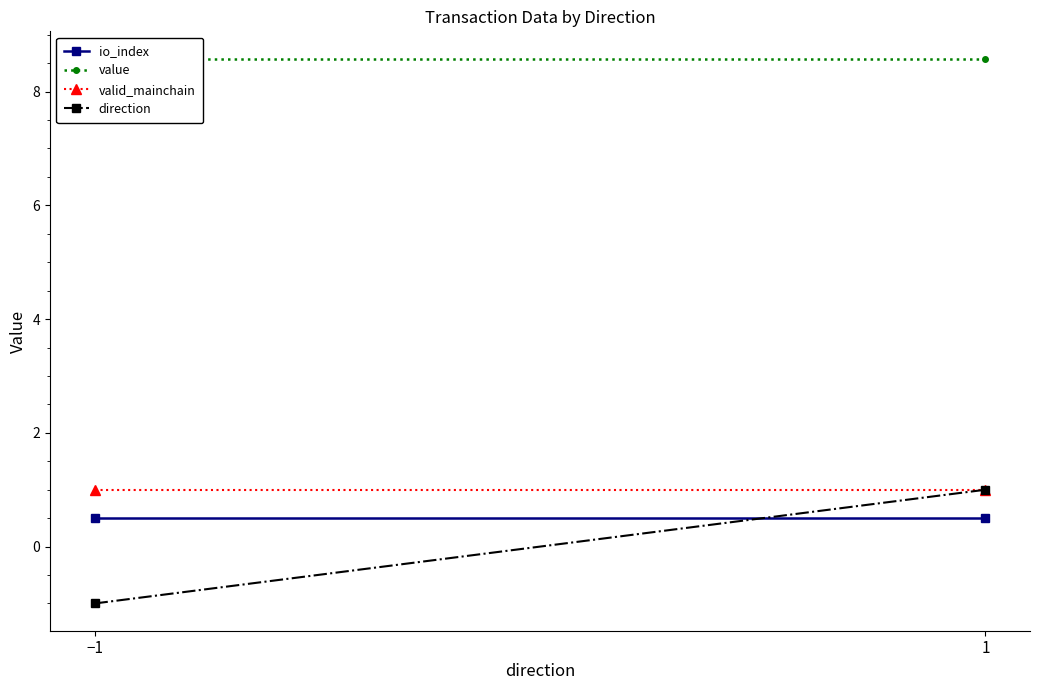

Reading left to right, extract all data points from this chart.

io_index: −1=0.5	1=0.5
value: −1=8.6	1=8.6
valid_mainchain: −1=1.0	1=1.0
direction: −1=-1.0	1=1.0